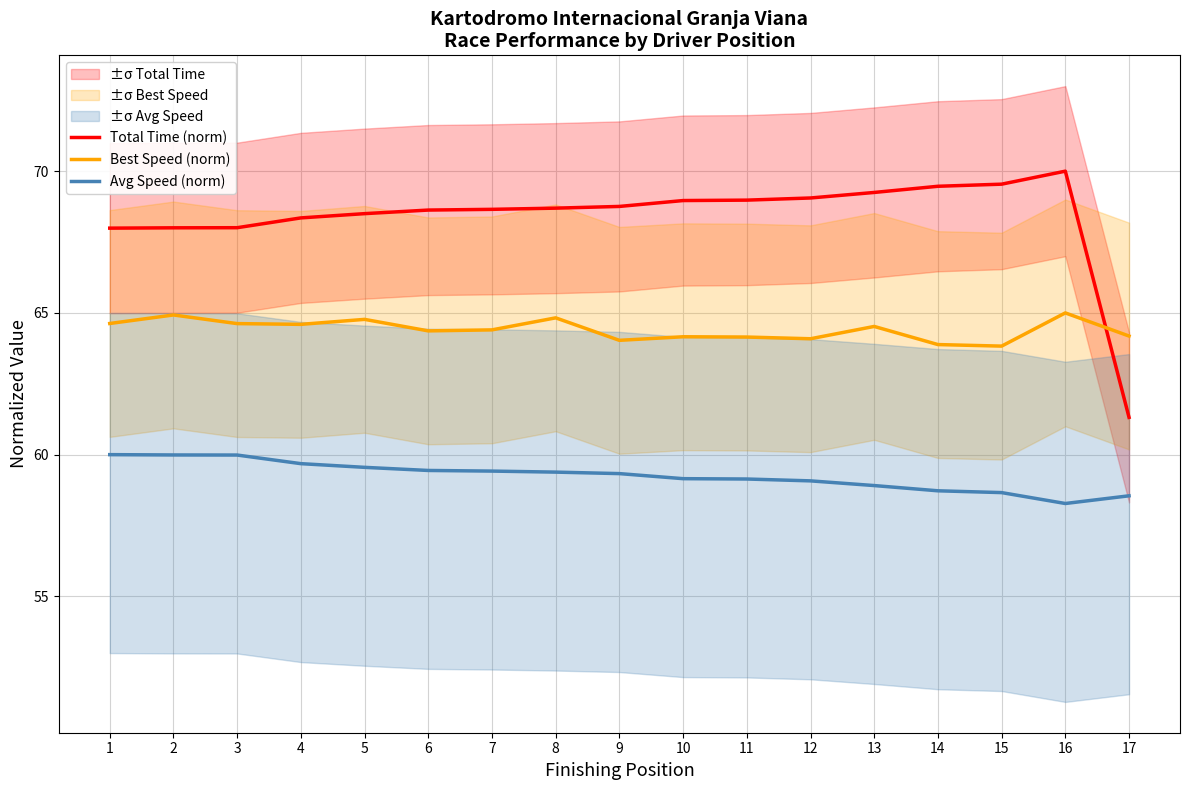

What is the difference between the maximum and minimum values in the Best Speed (norm) series?

1.2